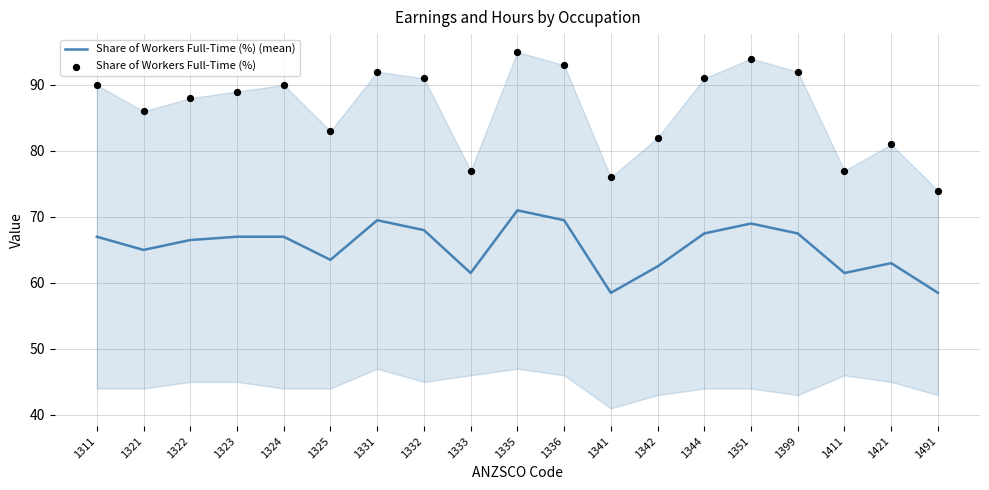

Which series has the largest Y range (max minus min)?

Share of Workers Full-Time (%)